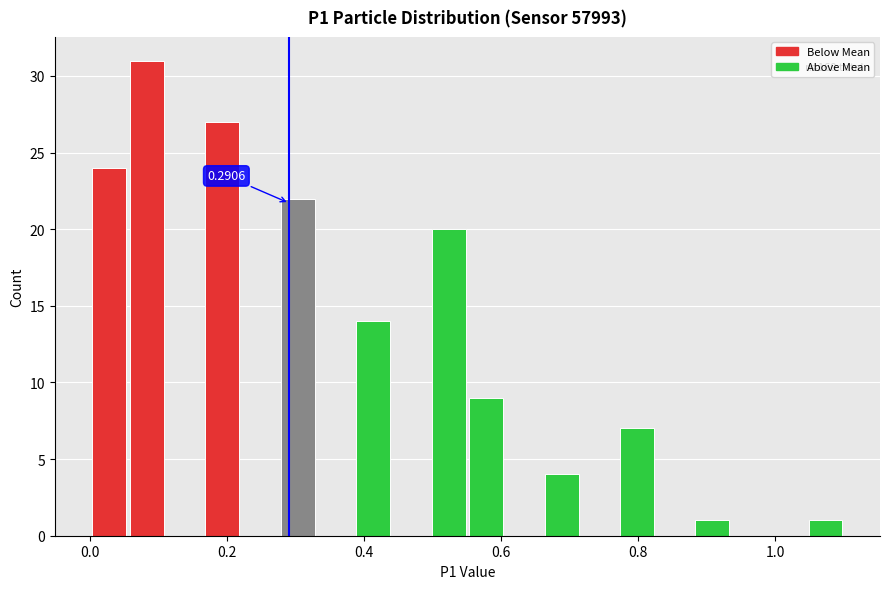

Read against the x-axis, roughly where is the centre of the tallest bar?

0.08